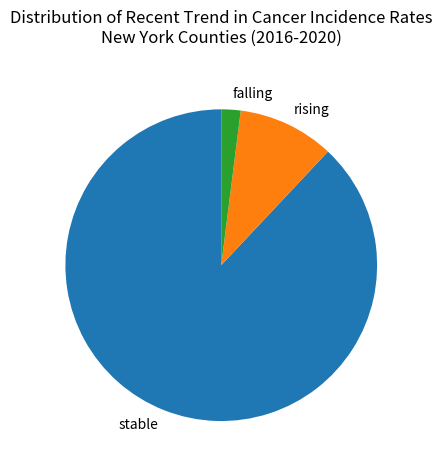

Rank the categories by value from lowest to highest.

falling, rising, stable